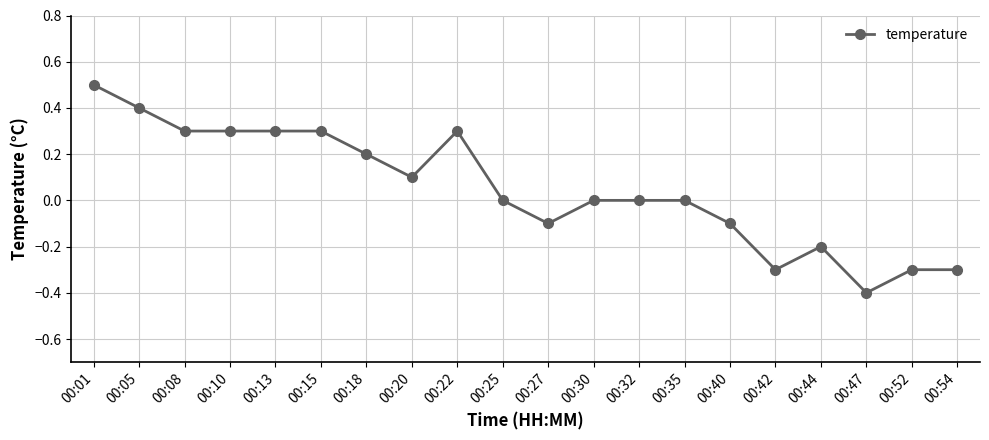

What is the sum of all values?

1.0